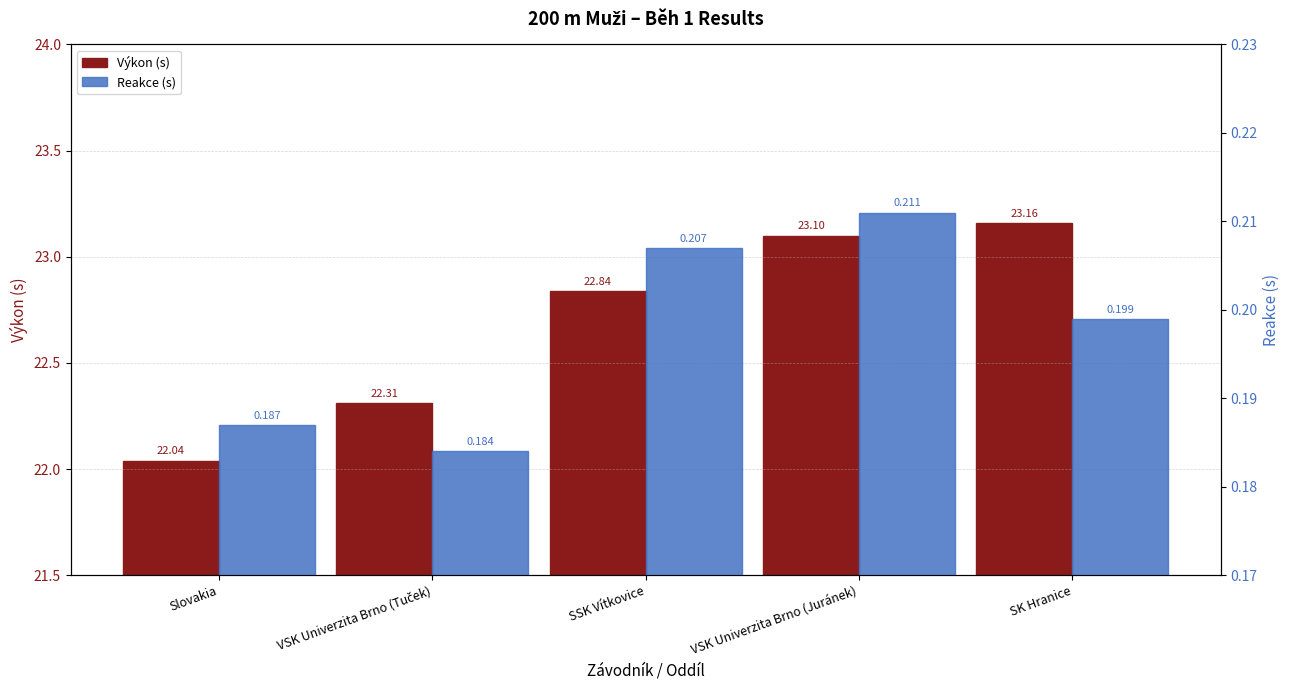

At SSK Vítkovice, list the series in order from largest to smallest.

Výkon (s), Reakce (s)